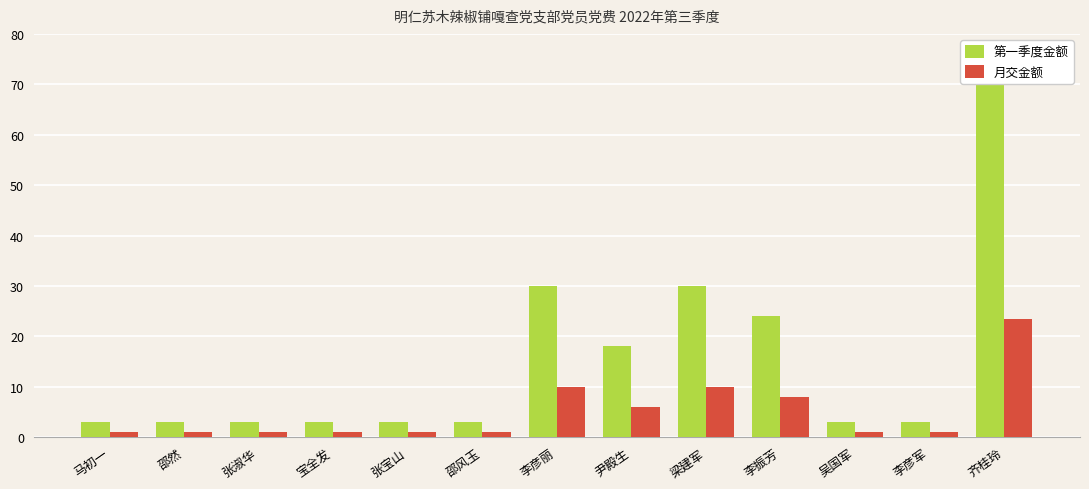

What is the sum of the 月交金额 values at 梁建军 and 李振芳?

18.0